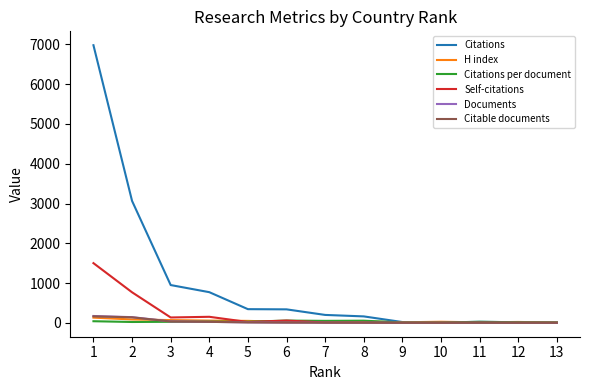

What is the sum of the Self-citations values at 8 and 10?

7.0